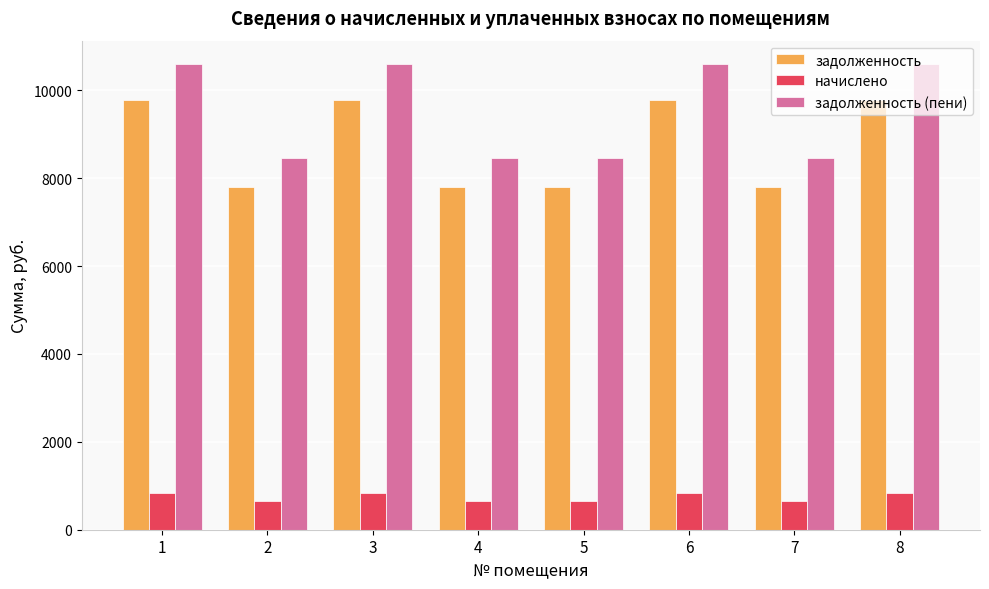

How many values in the задолженность (пени) series are below 10597?

4